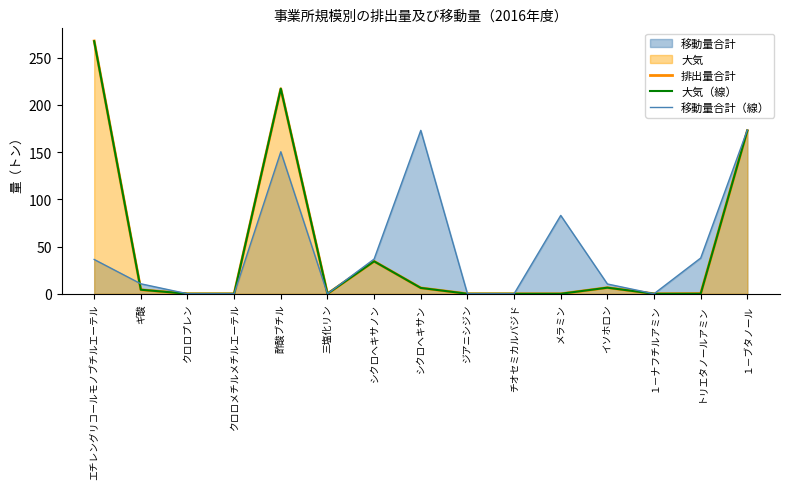

Is it true that 移動量合計（線） equals 0.0 at 三塩化リン?

True